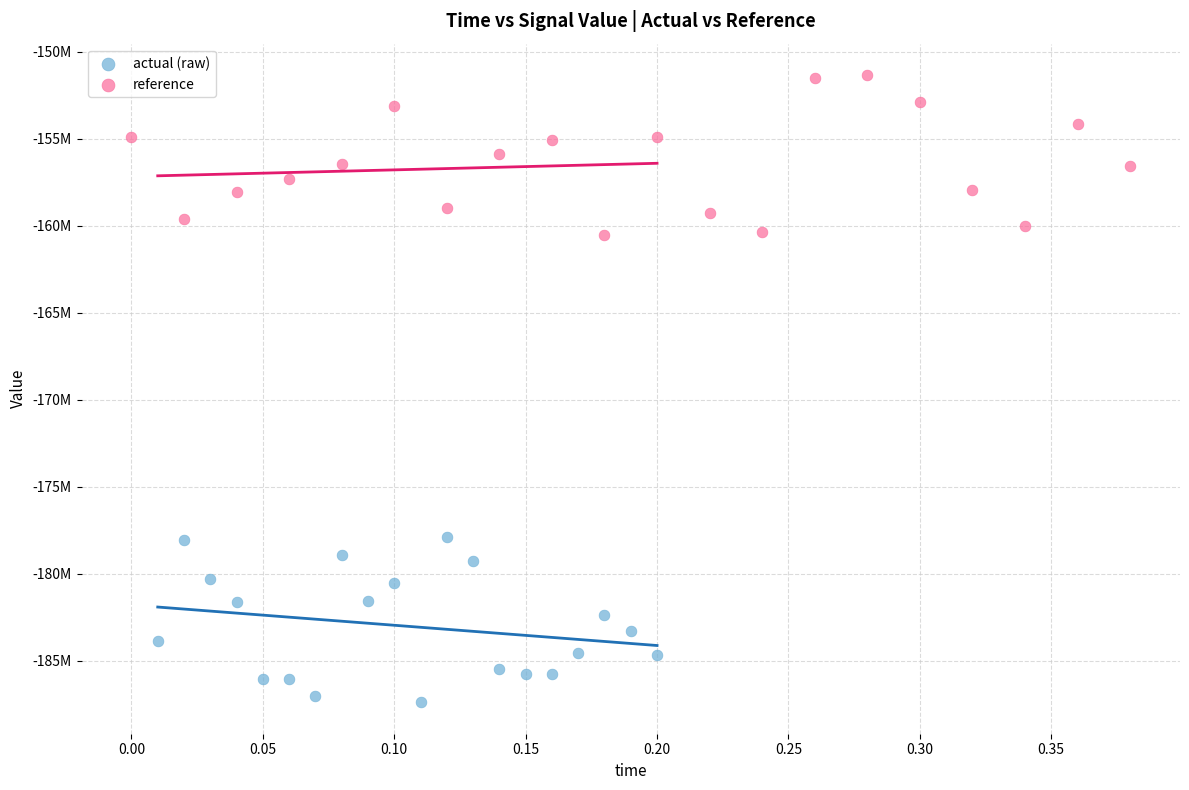

What are all the series names shown in the legend?

actual (raw), reference